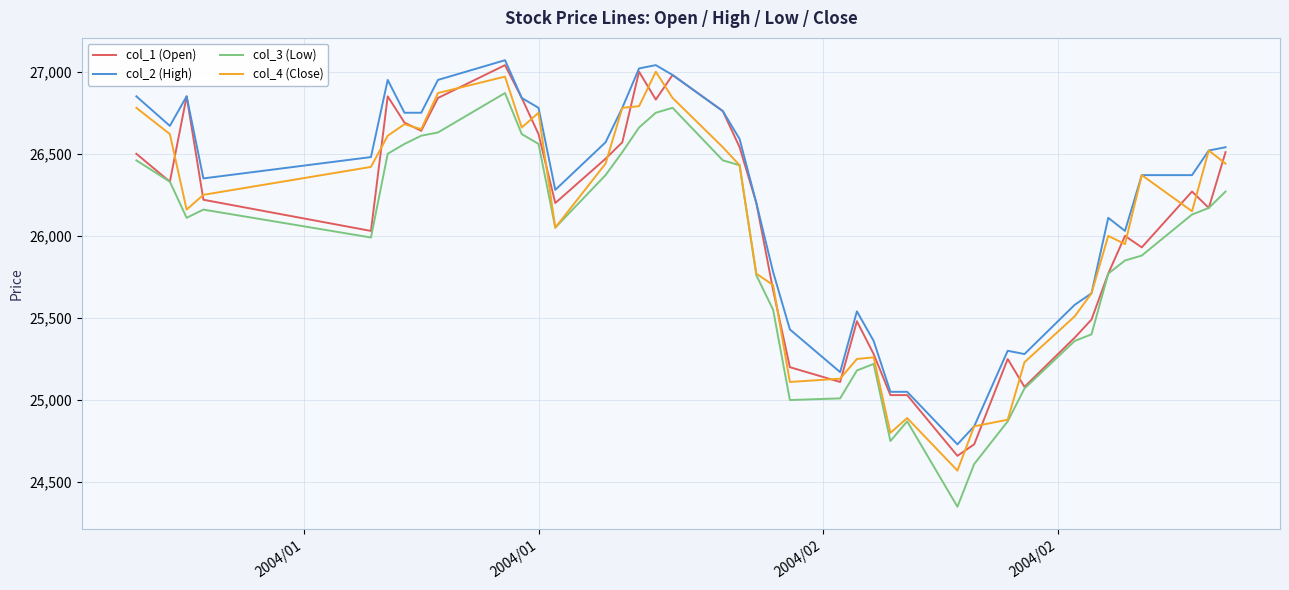

Which series has the largest total across all categories?

col_2 (High)